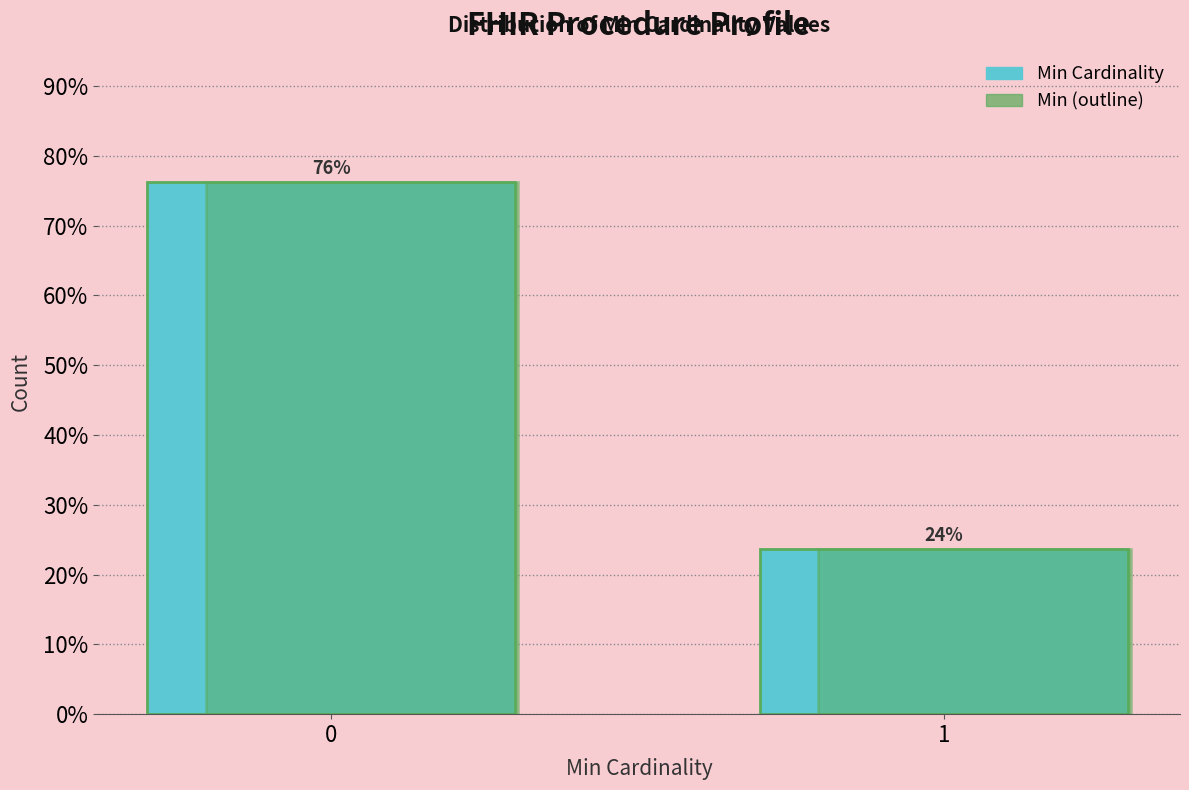

What is the smallest value displayed?

23.7